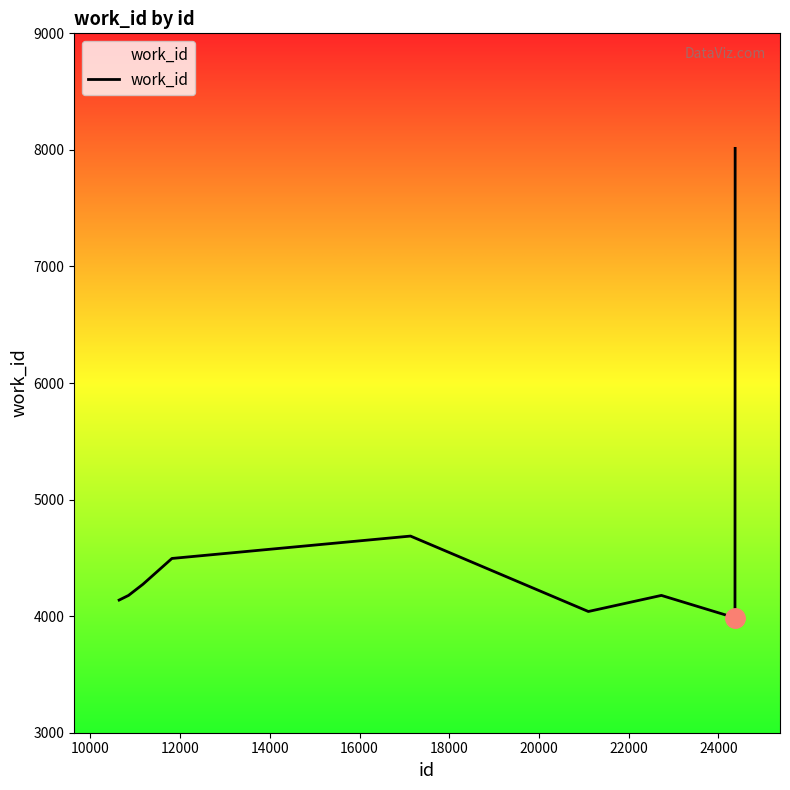

What is the difference between the maximum and minimum values?

4027